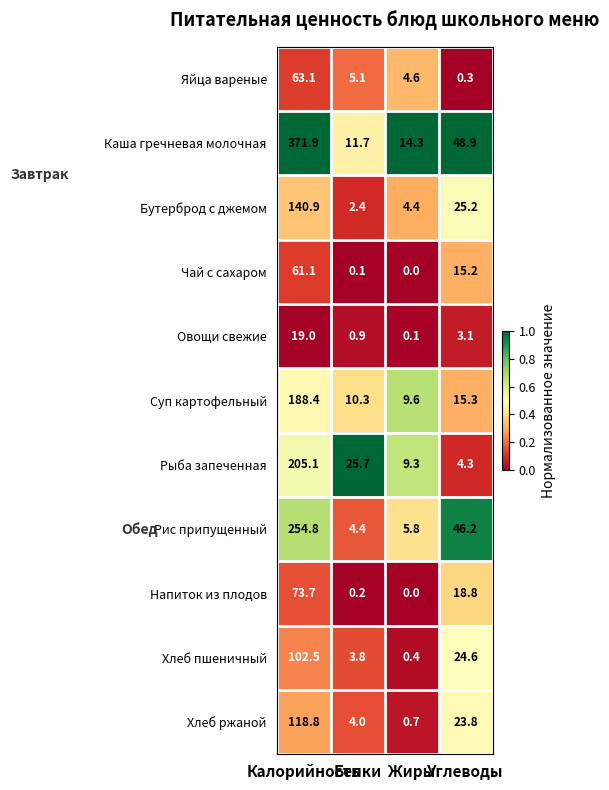

Which series has the largest total across all categories?

Каша гречневая молочная